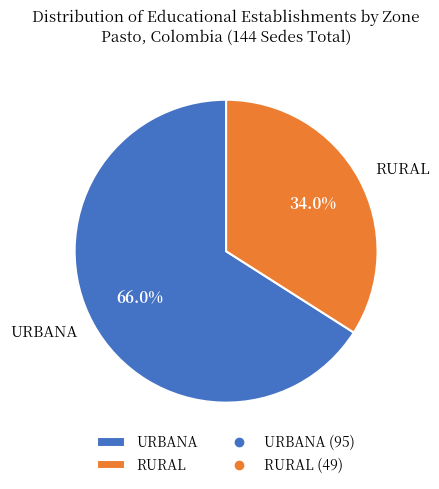

Which slice is the largest?

URBANA